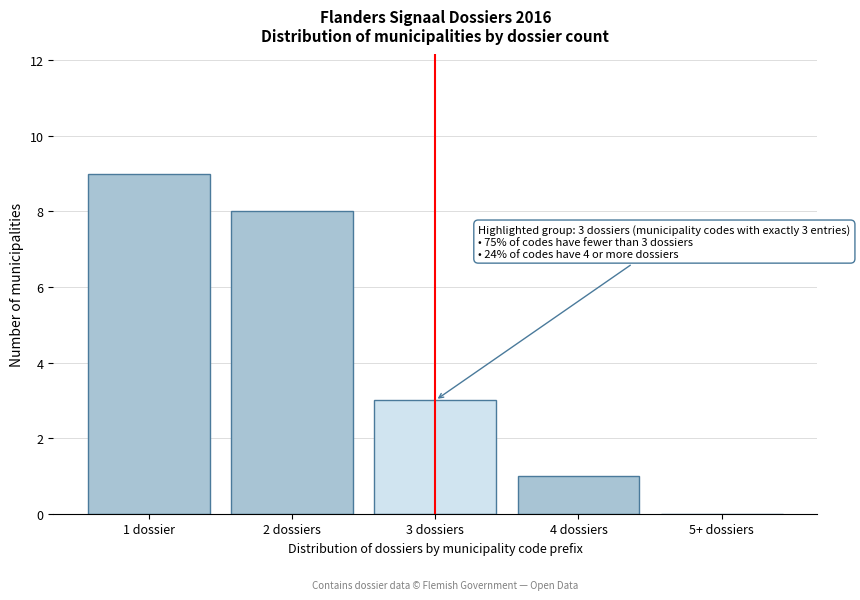

Reading left to right, extract all data points from this chart.

1 dossier=9	2 dossiers=8	3 dossiers=3	4 dossiers=1	5+ dossiers=0